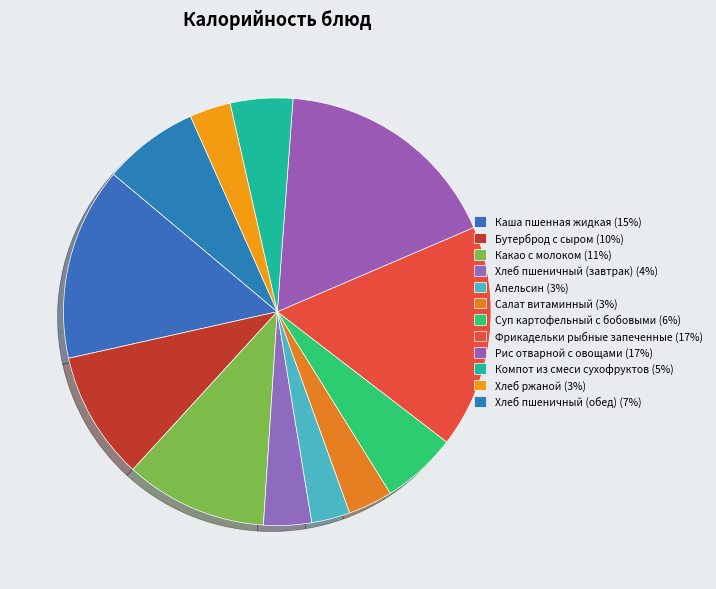

Which category has the smallest portion of the pie?

Апельсин